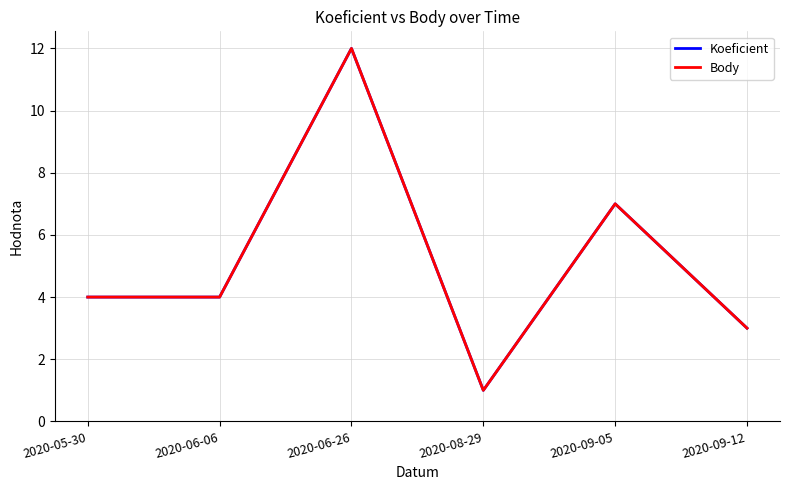

At which label does Koeficient first exceed 4?

2020-06-26